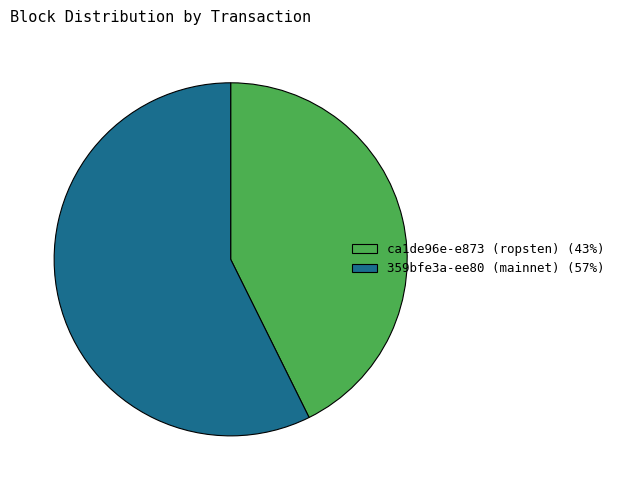

What is the ratio of the value at ca1de96e-e873 (ropsten) (43%) to the value at 359bfe3a-ee80 (mainnet) (57%)?

0.7